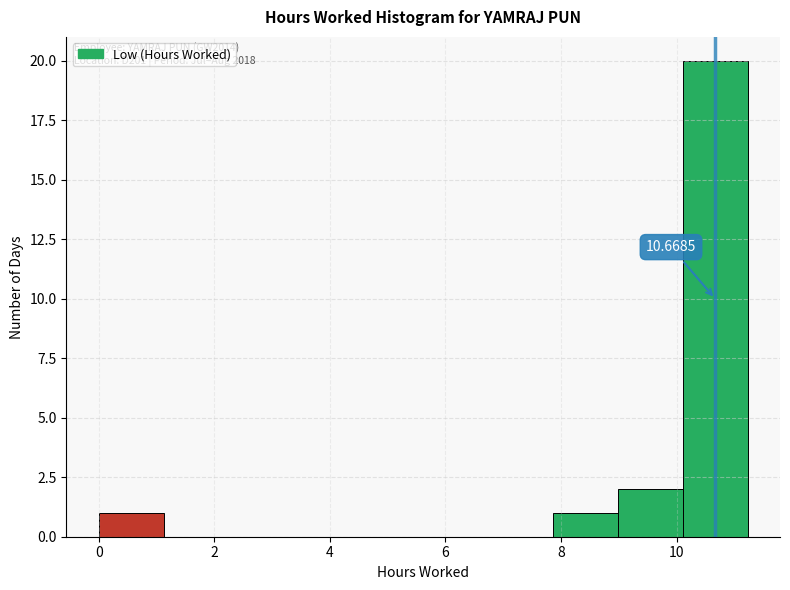

Which range on the x-axis has the tallest bar?

10.2 to 11.2